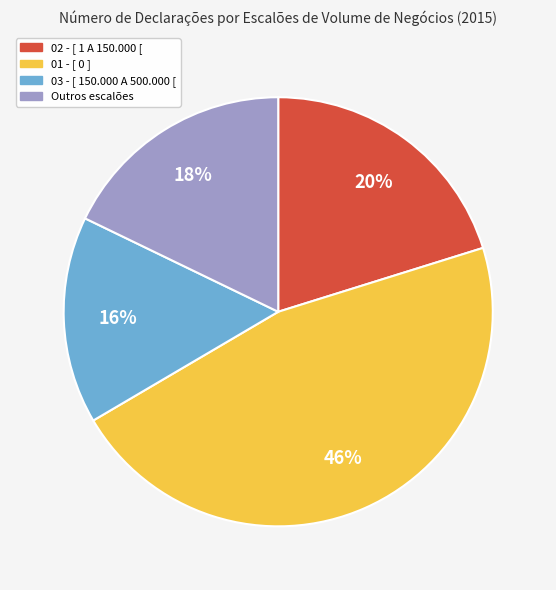

Is there any slice that represents more than half of the pie?

No